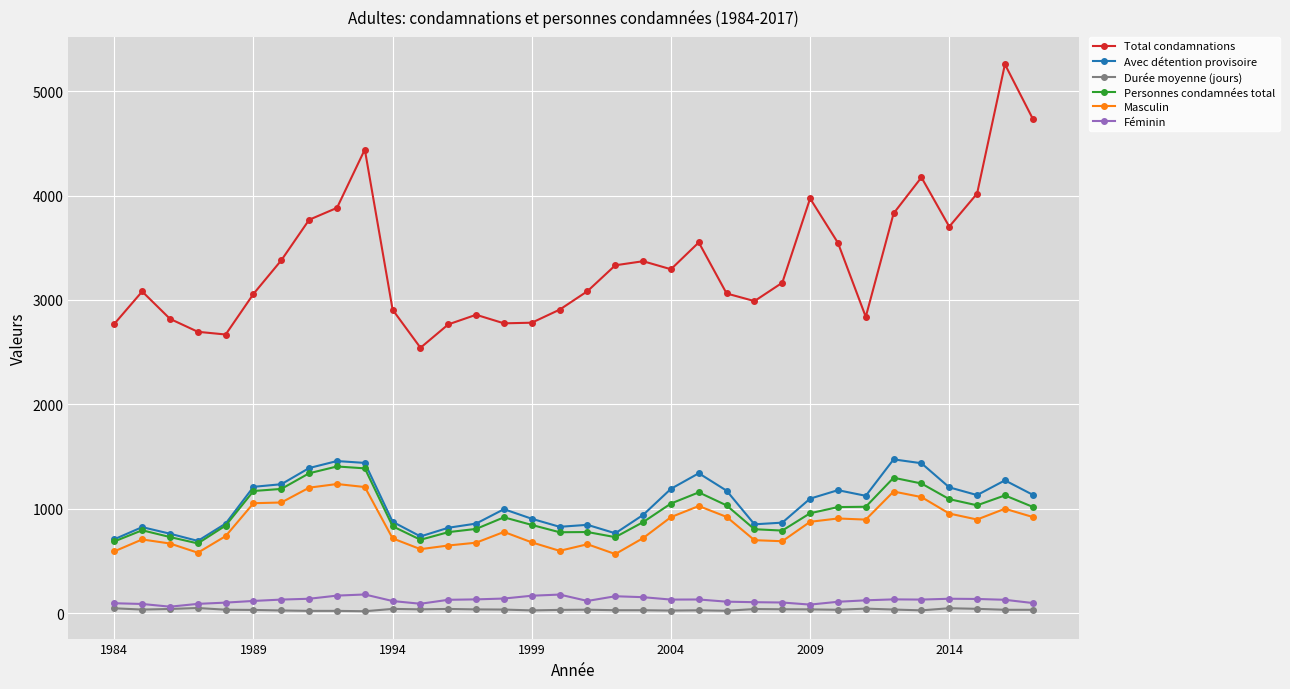

What is the lowest value of the Total condamnations series?

2542.0